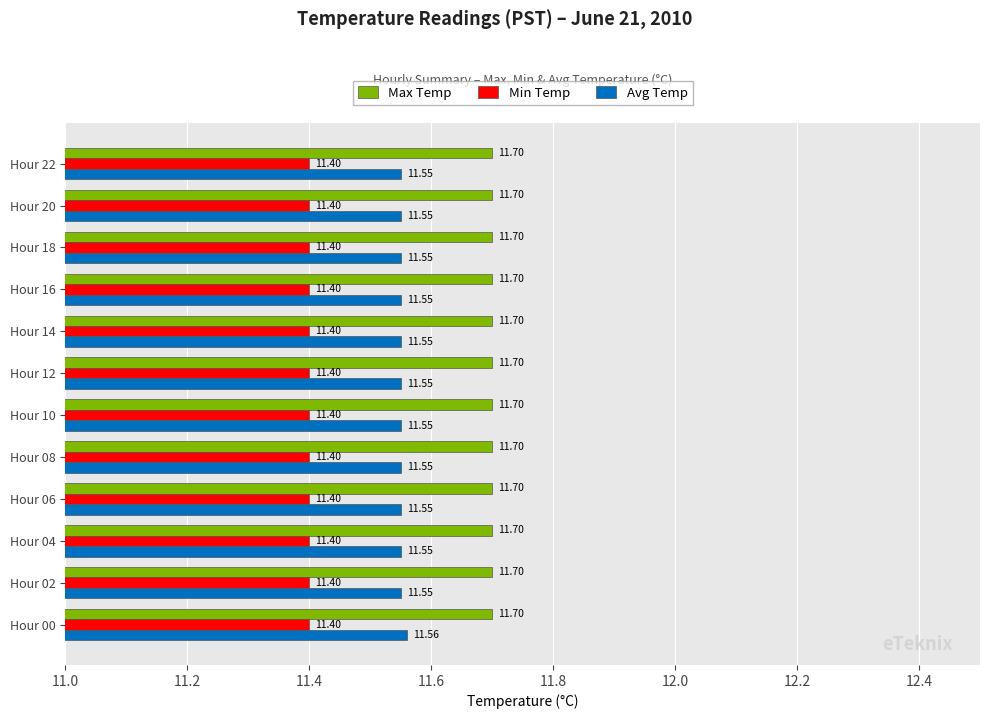

What is the difference between the highest and lowest values at Hour 04?

0.3